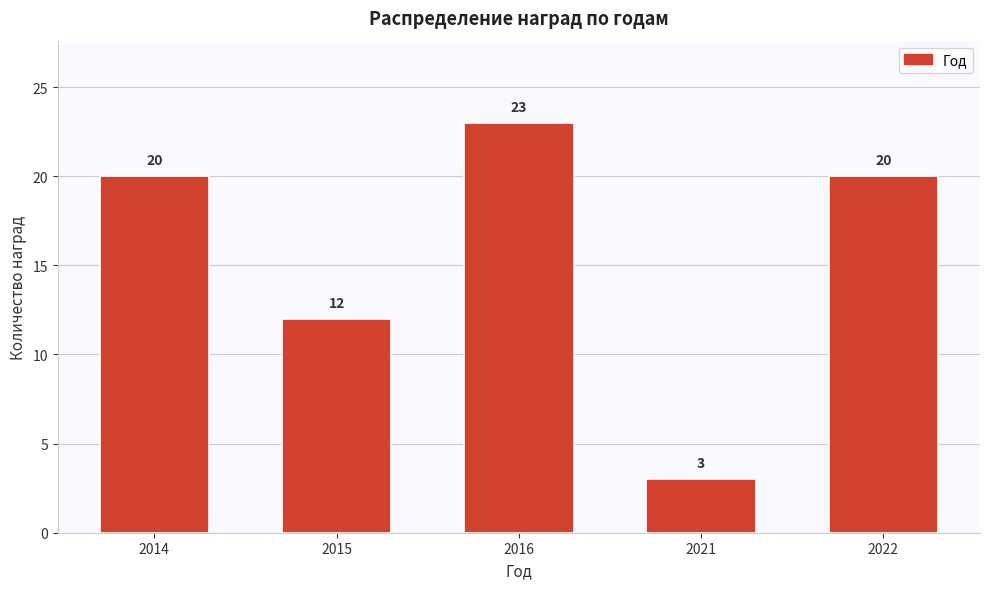

Reading right to left, extract all data points from this chart.

2022=20	2021=3	2016=23	2015=12	2014=20